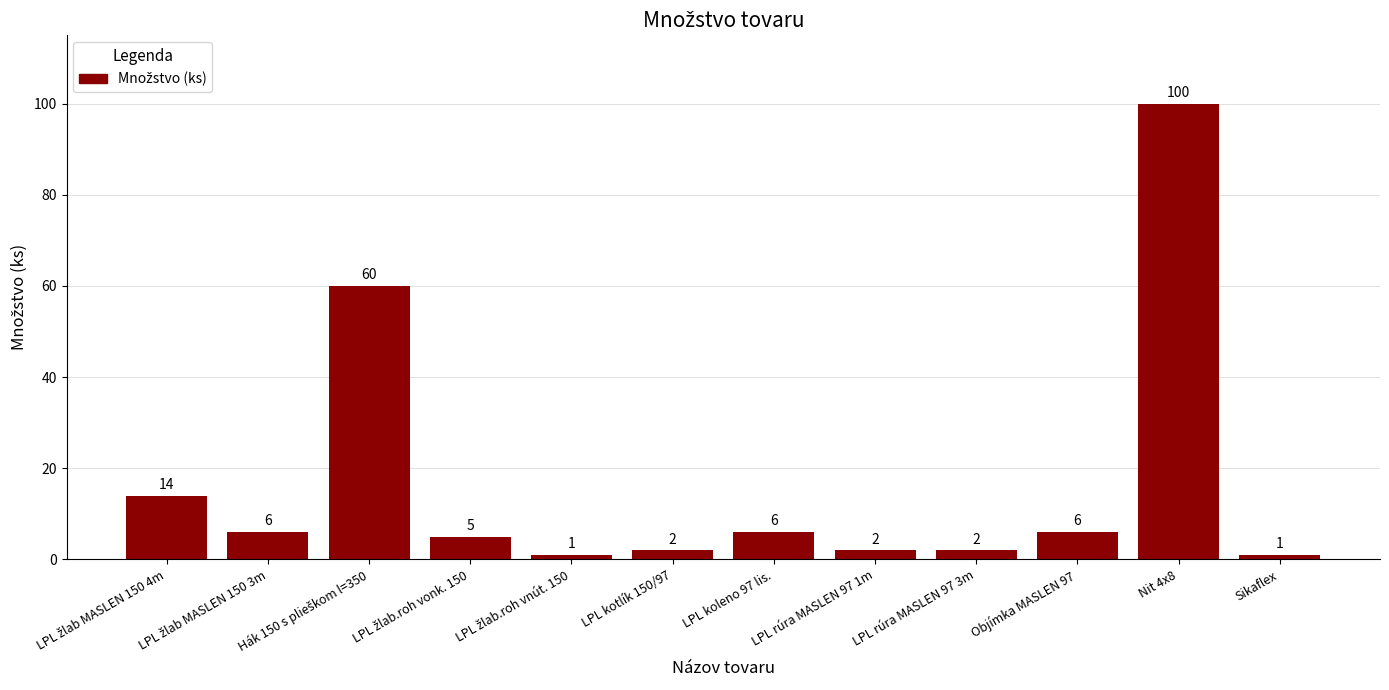

Count the number of data series in this chart.

1